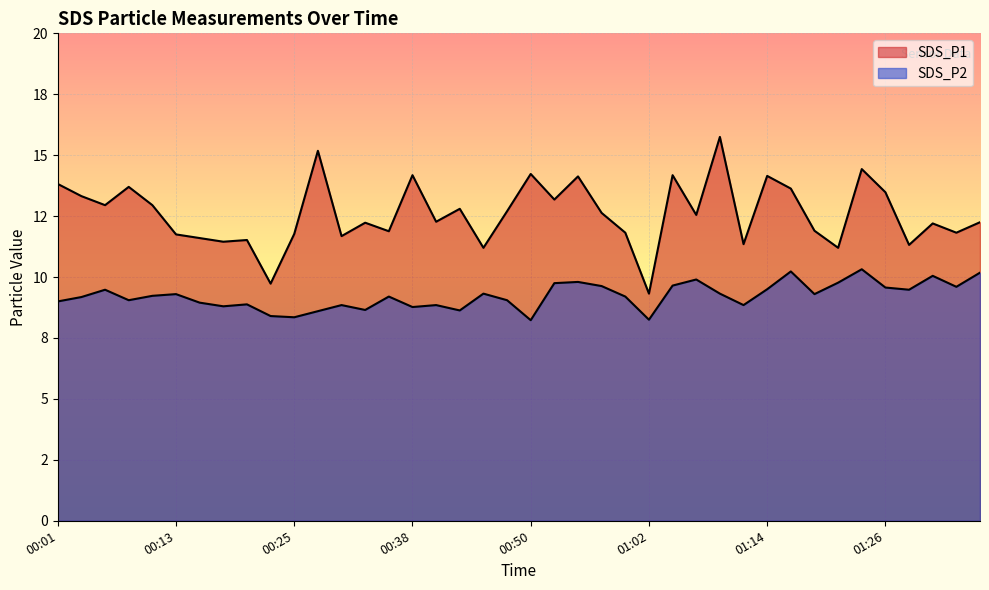

How many categories are shown in the chart?

40